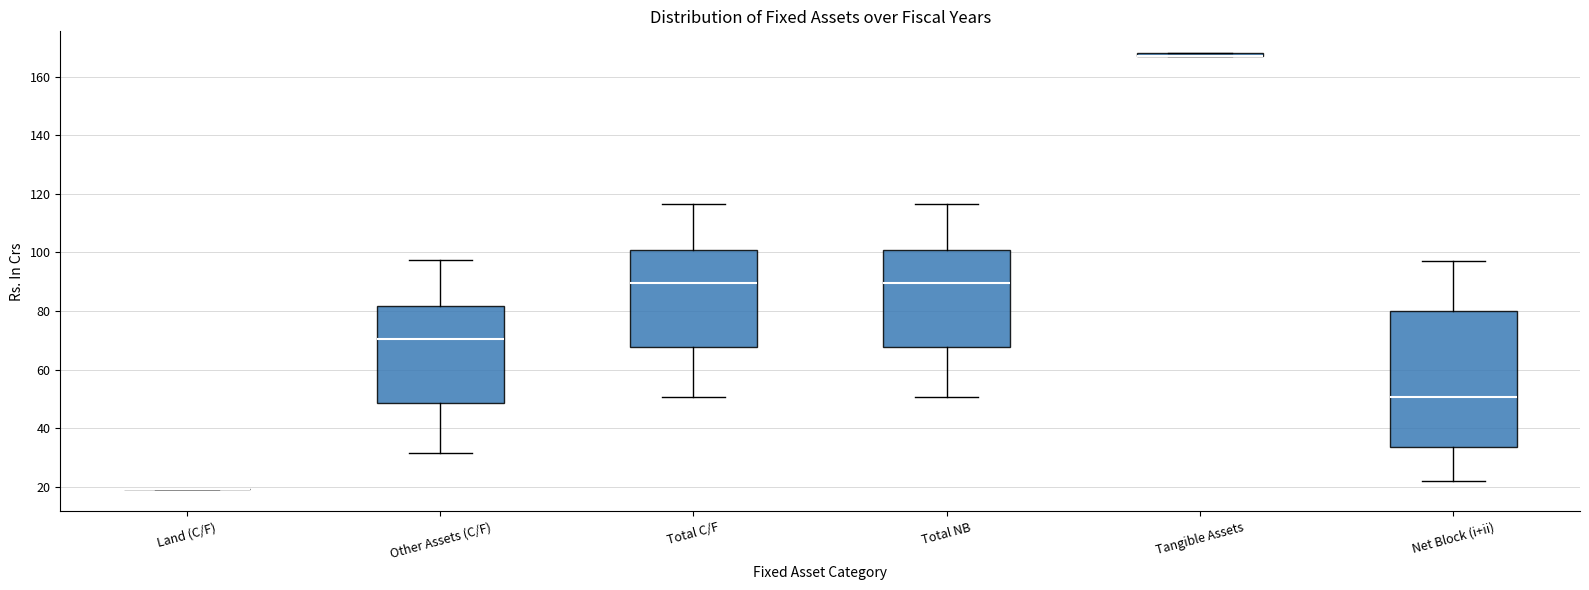

Reading left to right, read every box against the y-axis: the position of its median line, the range the box covers, and the ends of its whiskers. The values are not printed on the chart, so give them approximately, as read against the axis.

Land (C/F): box collapsed to a line at 20, whiskers 20 to 20
Other Assets (C/F): median 70, box 48 to 82, whiskers 32 to 98
Total C/F: median 90, box 68 to 100, whiskers 50 to 116
Total NB: median 90, box 68 to 100, whiskers 50 to 116
Tangible Assets: box collapsed to a line at 168, whiskers 168 to 168
Net Block (i+ii): median 50, box 34 to 80, whiskers 22 to 98